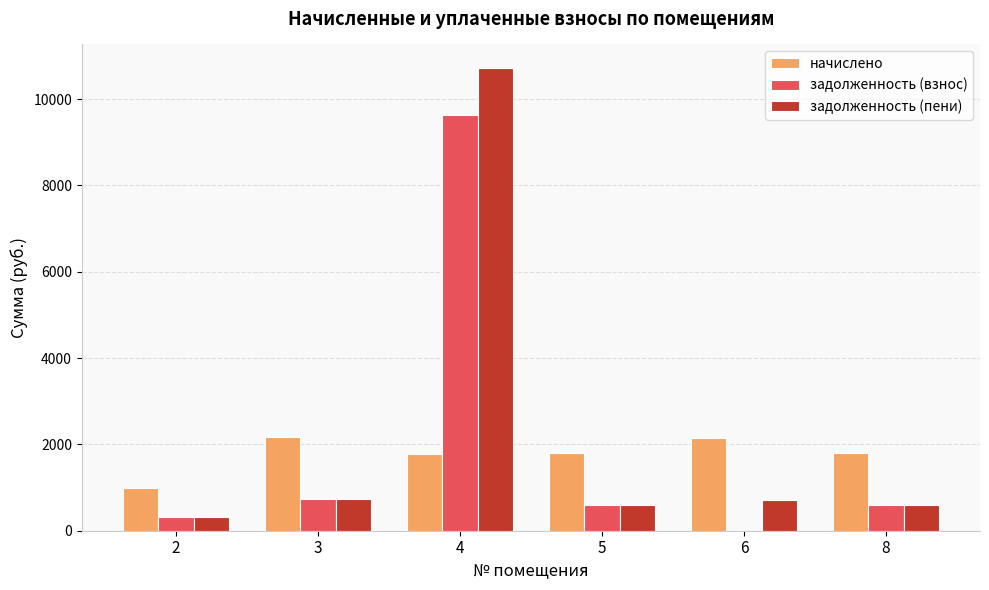

Which series has the largest range (max minus min)?

задолженность (пени)